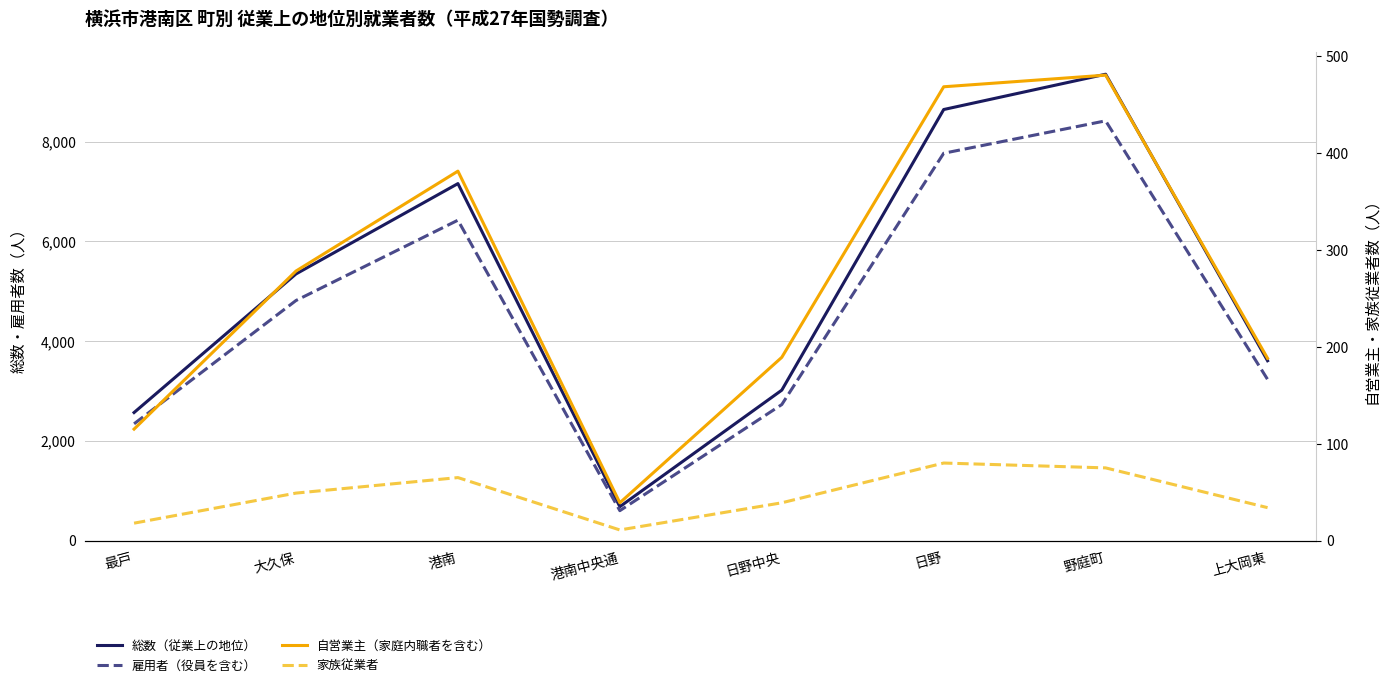

Which series has the widest spread of values?

総数（従業上の地位）